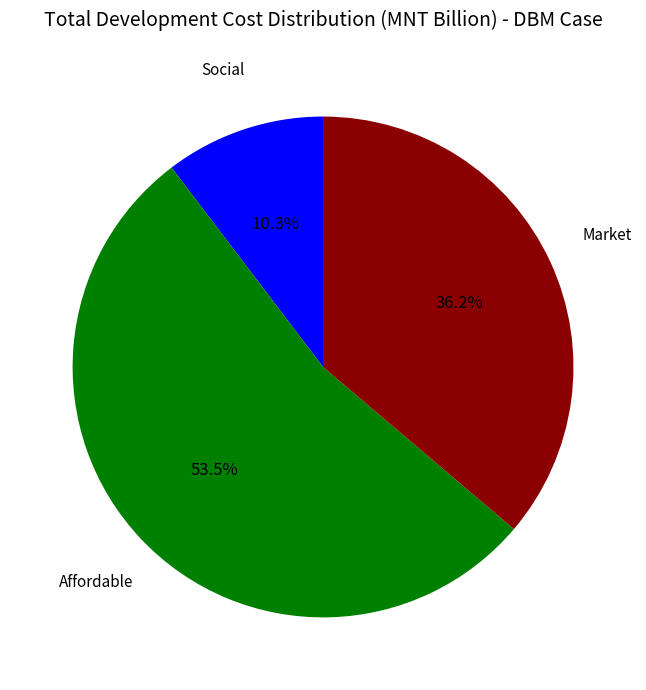

What portion of the pie excludes Social?

89.7%